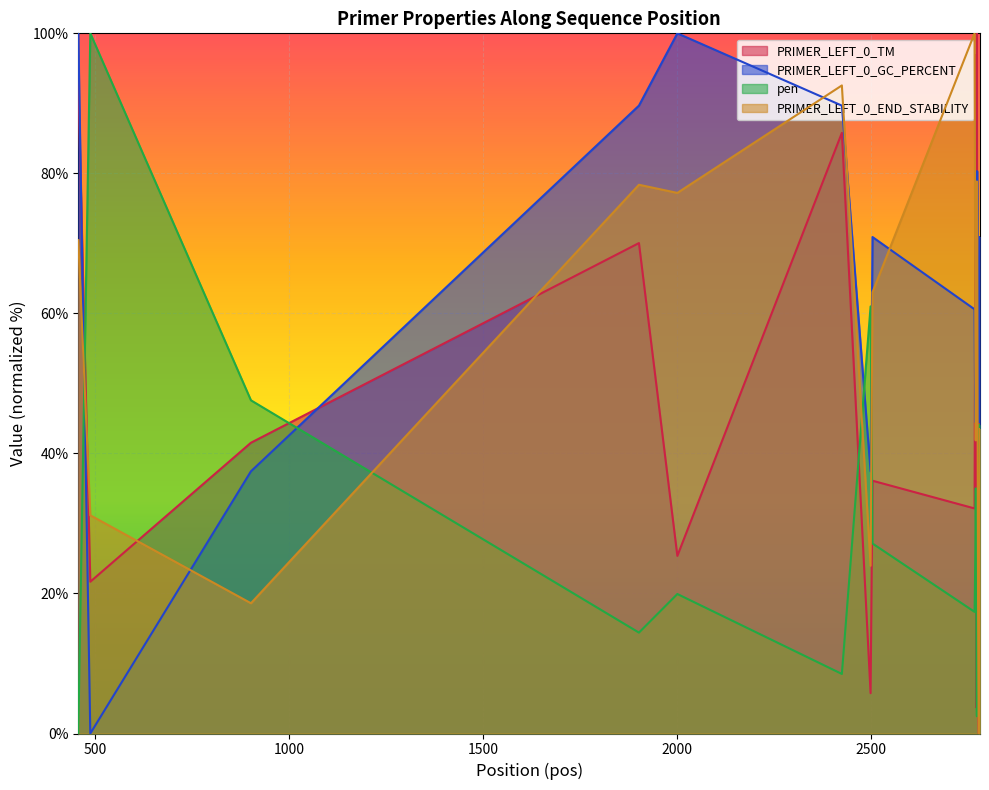

Is the value of PRIMER_LEFT_0_END_STABILITY at 2769 greater than the value of PRIMER_LEFT_0_TM at 2769?

No